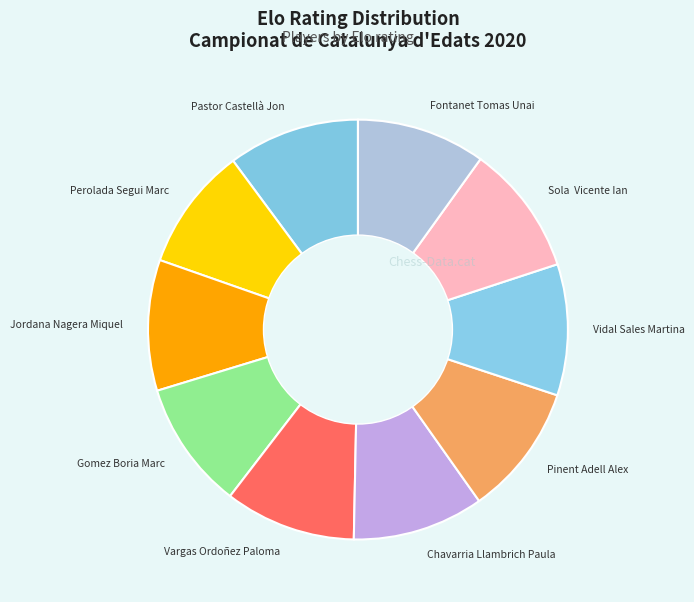

What is the ratio of the value at Jordana Nagera Miquel to the value at Pinent Adell Alex?

1.0